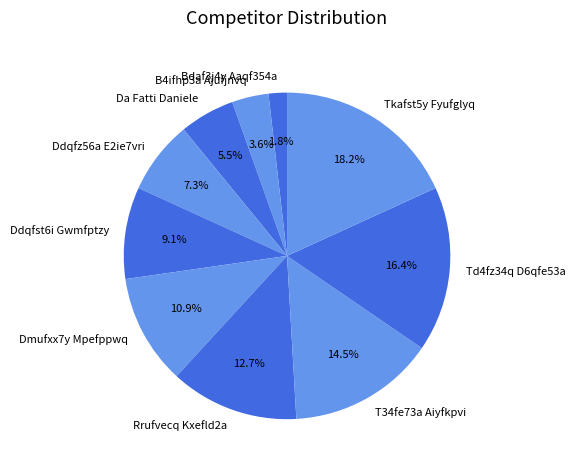

How many segments does this pie chart have?

10